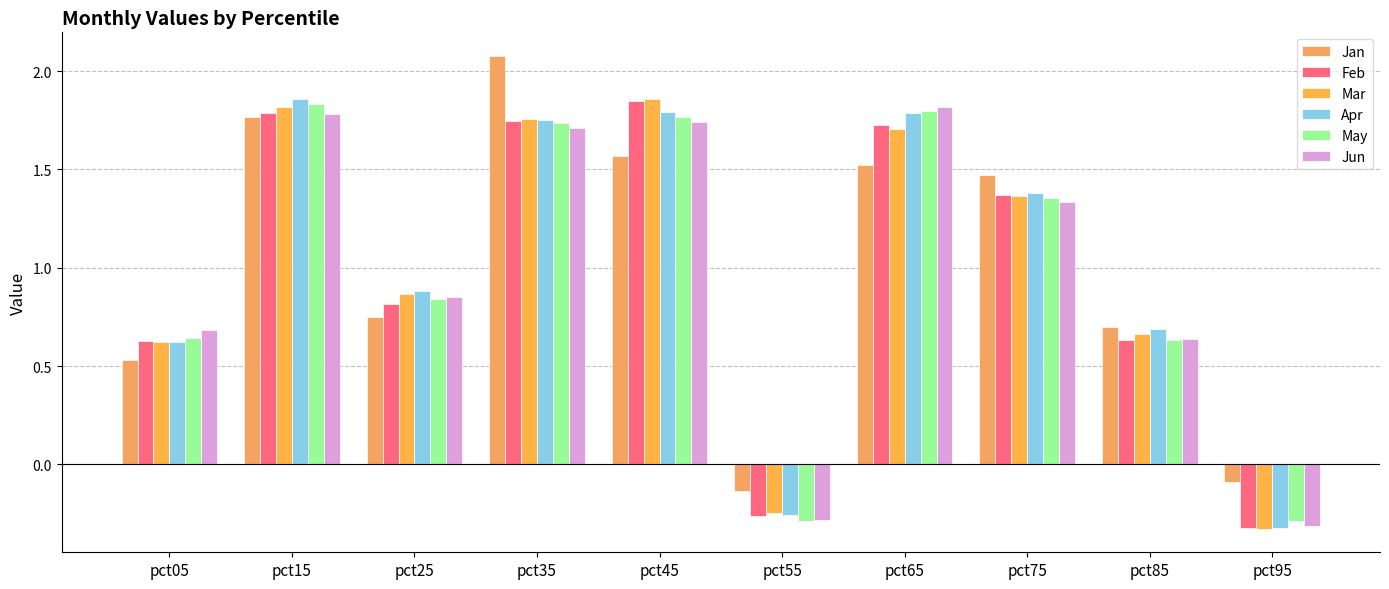

What is the average value of the Apr series?

1.0